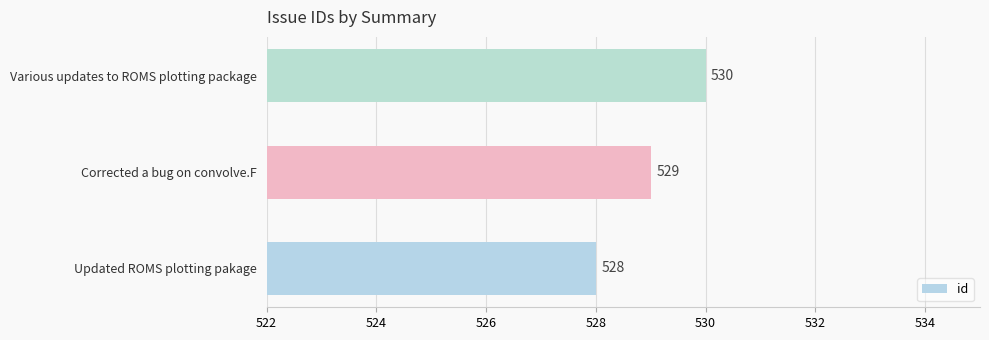

List the labels in order of value, largest first.

Various updates to ROMS plotting package, Corrected a bug on convolve.F, Updated ROMS plotting pakage